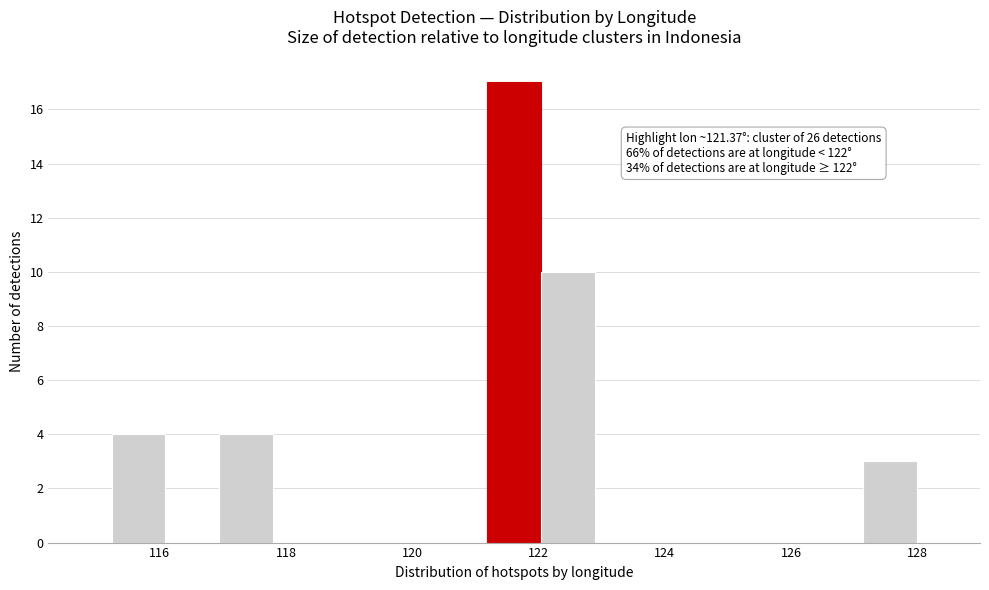

Which range on the x-axis has the tallest bar?

121.2 to 122.0